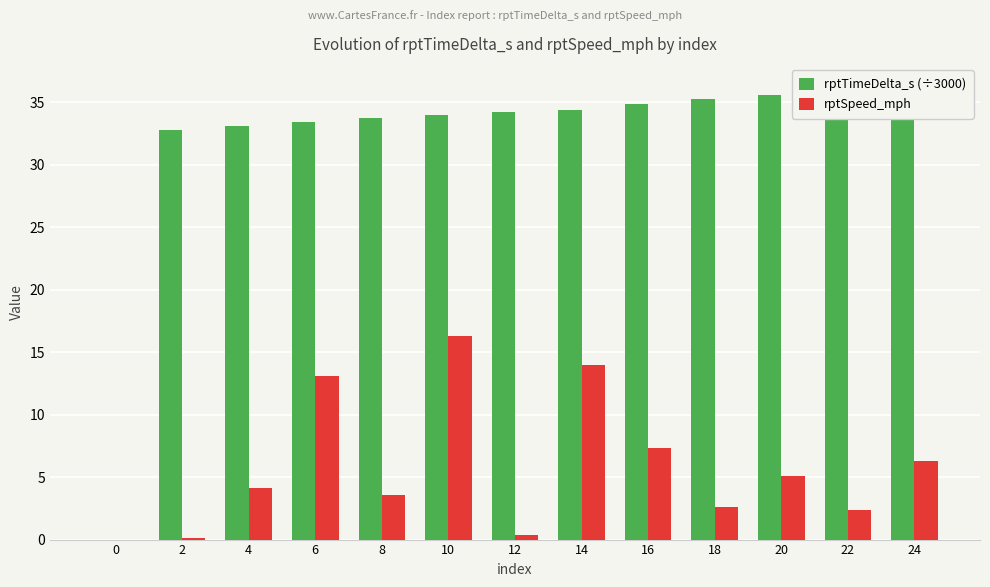

Rank the series by their average value, from highest to lowest.

rptTimeDelta_s (÷3000), rptSpeed_mph